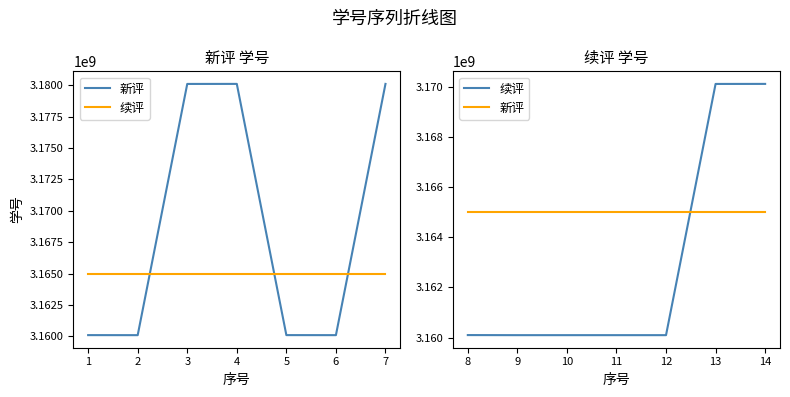

What is the sum of the 续评 values at 14 and 10?

6330206874